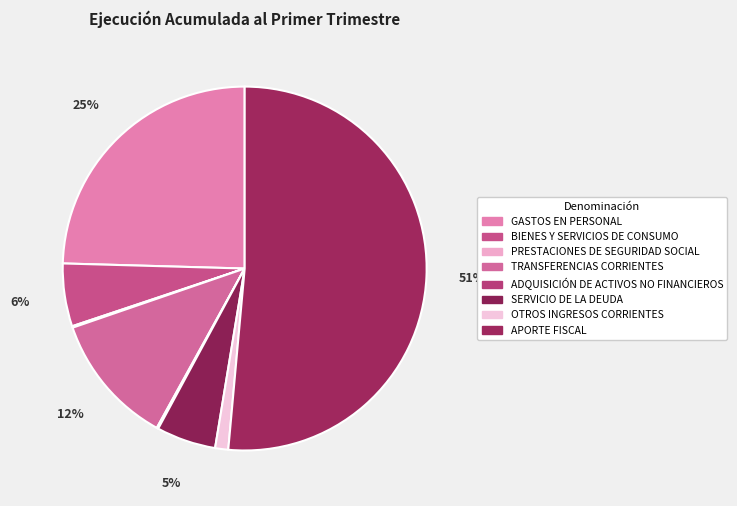

Is the sum of APORTE FISCAL and TRANSFERENCIAS CORRIENTES greater than half?

Yes